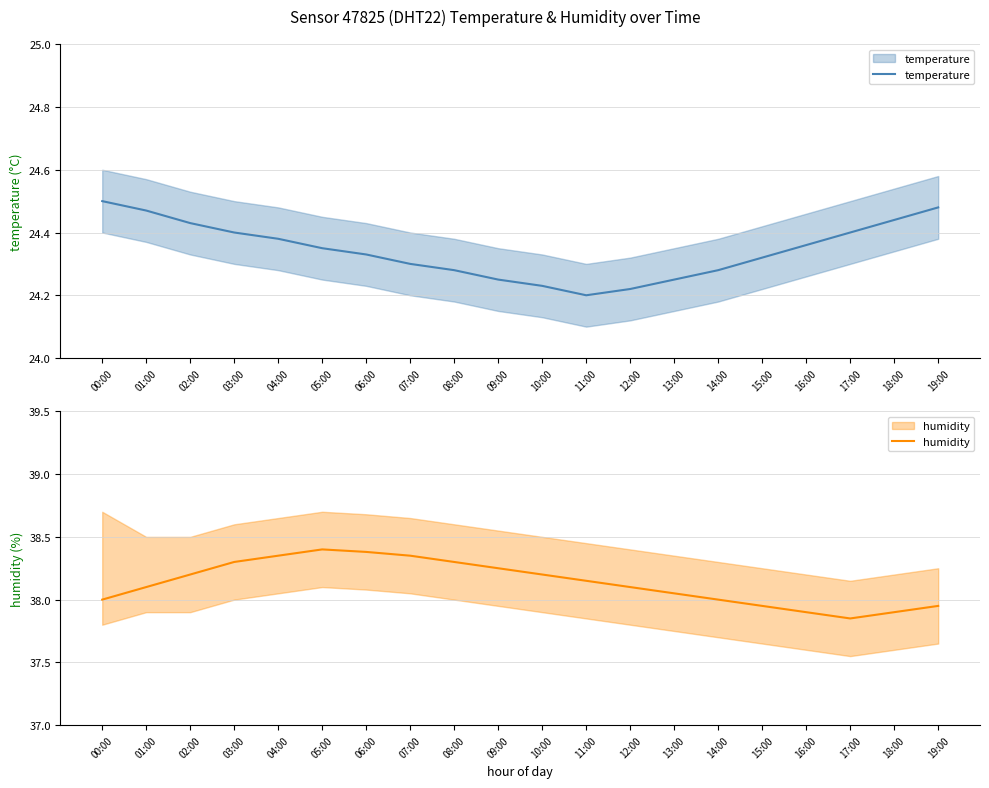

How many series are shown in this chart?

2